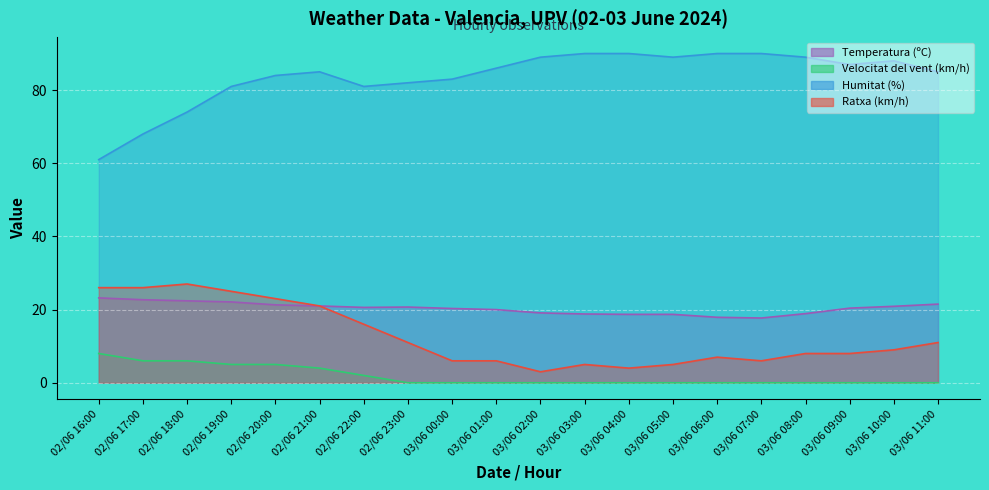

How many interior local peaks does the Temperatura (ºC) series have?

1